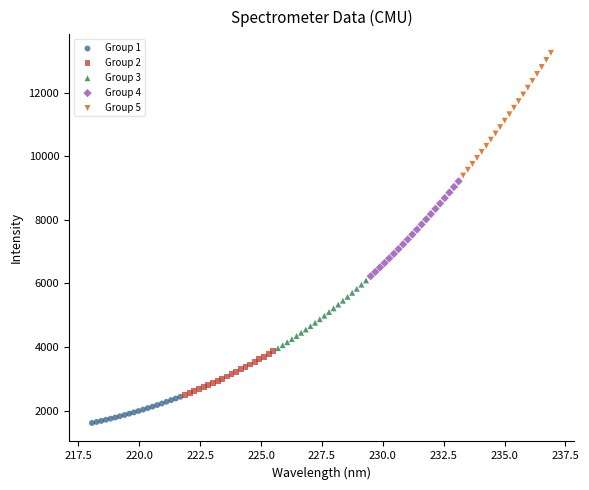

What are all the series names shown in the legend?

Group 1, Group 2, Group 3, Group 4, Group 5